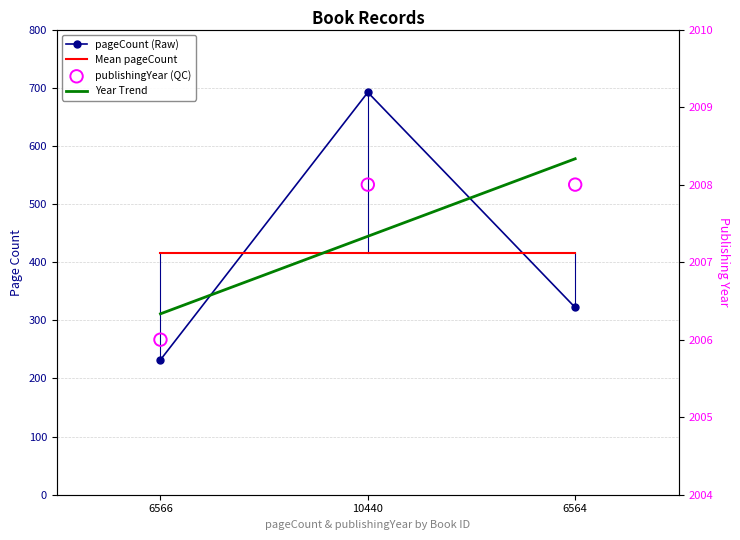

Which series has the largest total across all categories?

publishingYear (QC)